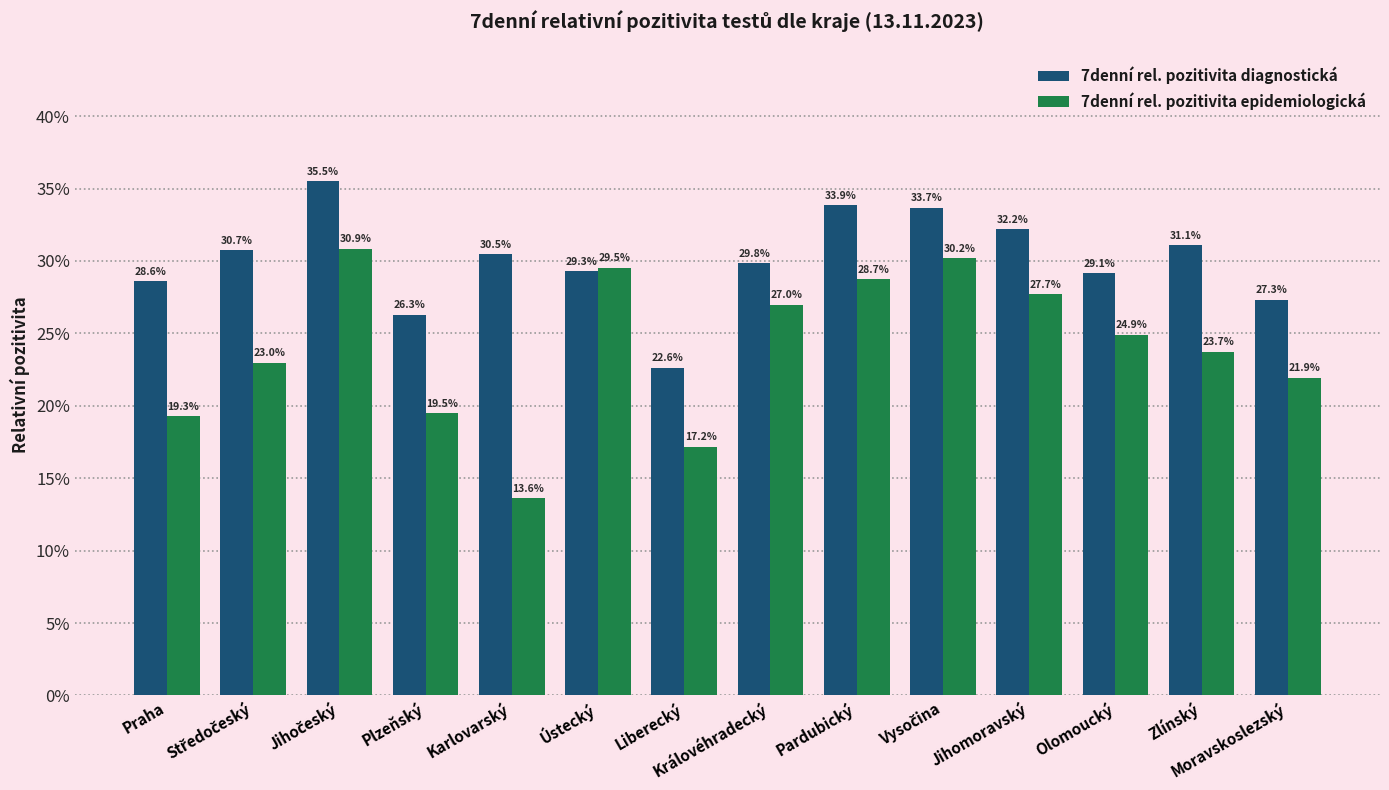

At which category is the sum across all series the highest?

Jihočeský